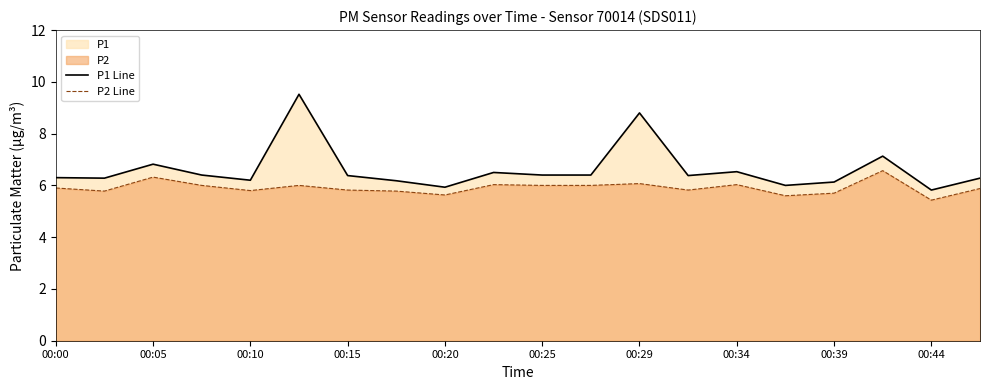

List the series in order of their peak value, highest first.

P1 Line, P2 Line